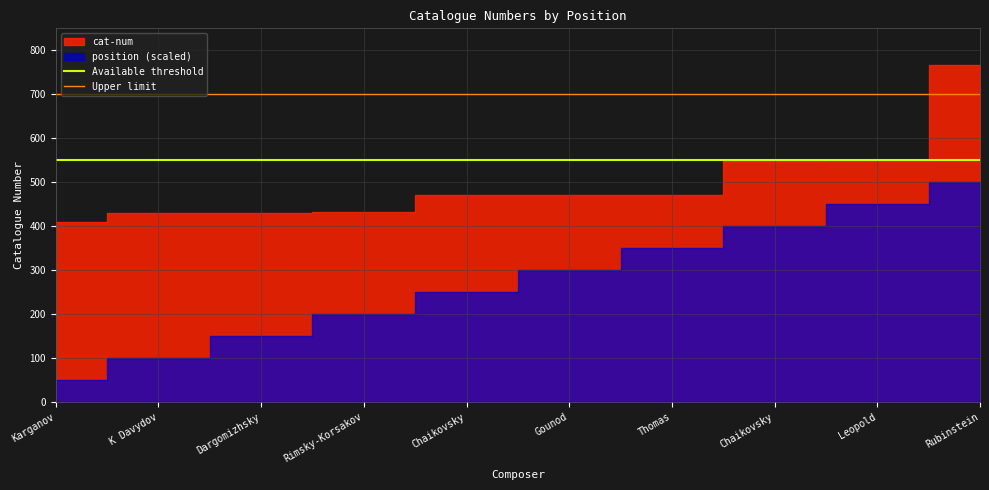

What is the value of the Upper limit point at the 1st from the left?

700